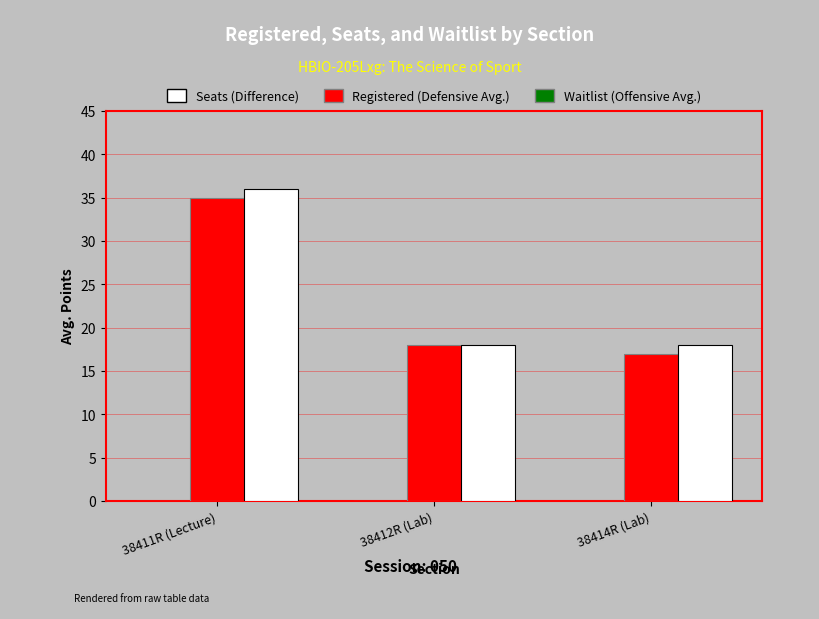

Are the bars grouped side by side (vs. stacked)?

Yes